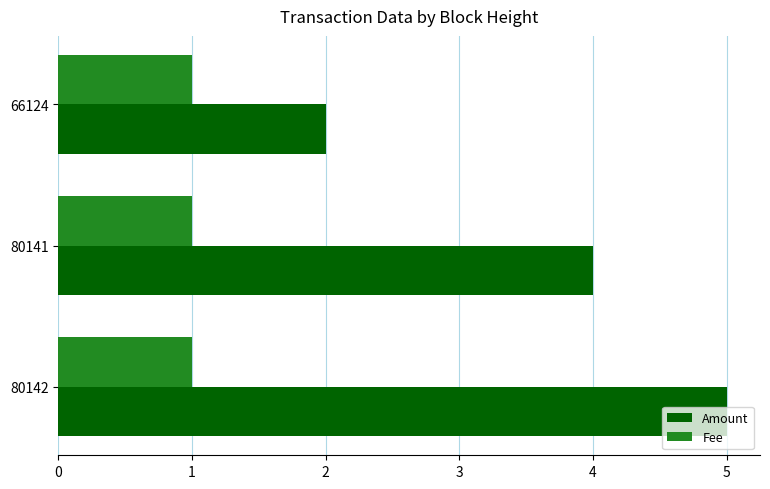

What are all the series names shown in the legend?

Amount, Fee